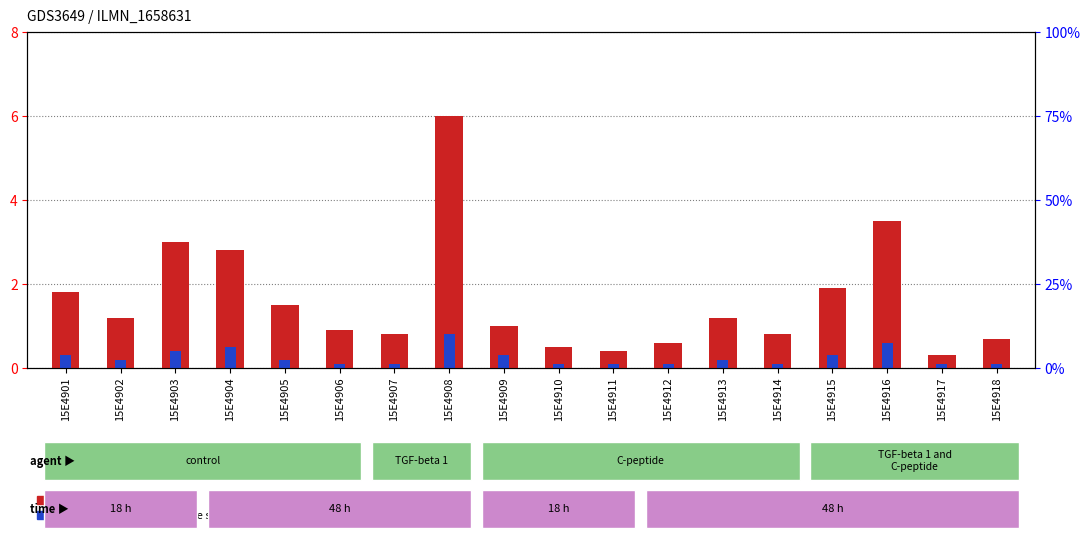

Count the number of data series in this chart.

2